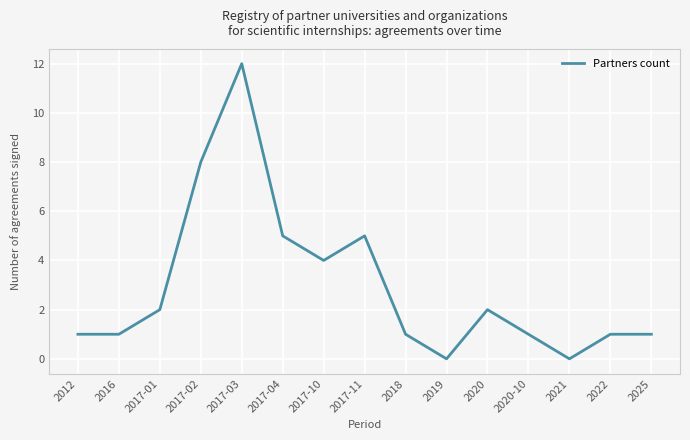

Count the number of categories in the chart.

15